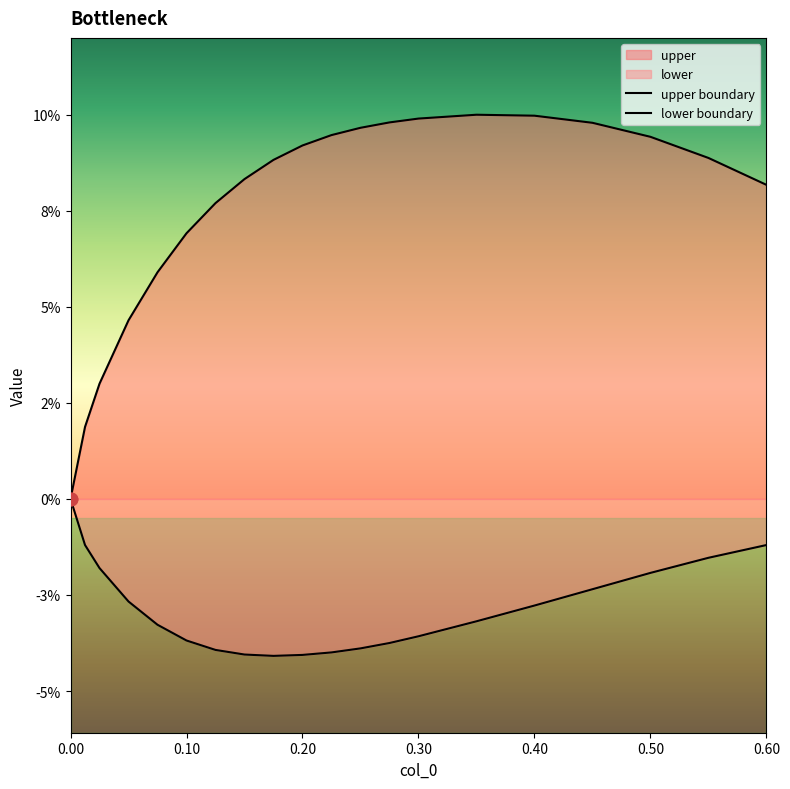

Which series contains the highest Y value?

upper